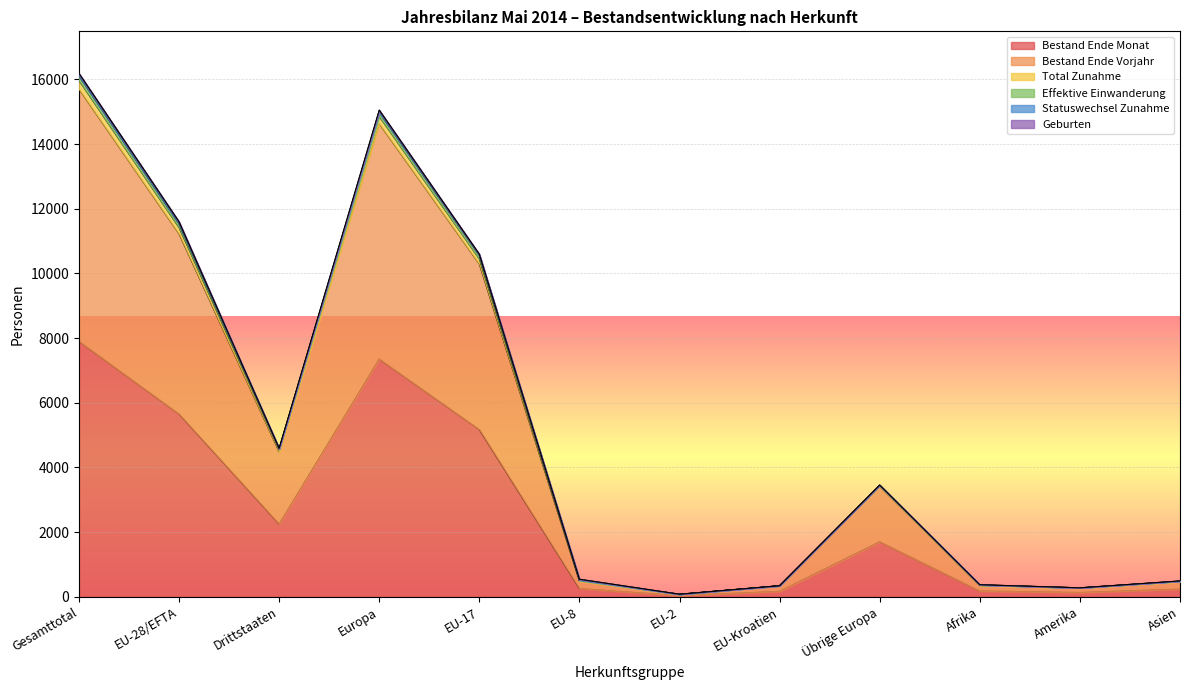

What position from the right is EU-2?

6